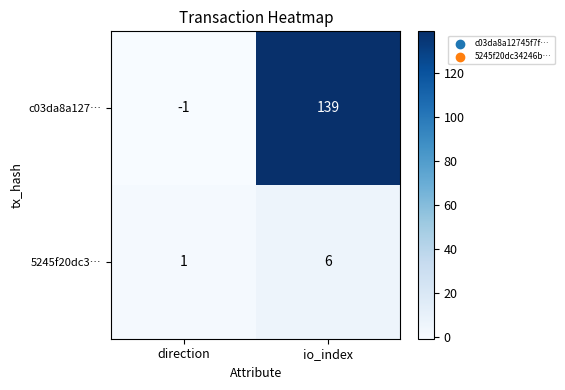

List the series in order of their overall mean, highest first.

c03da8a127…, 5245f20dc3…